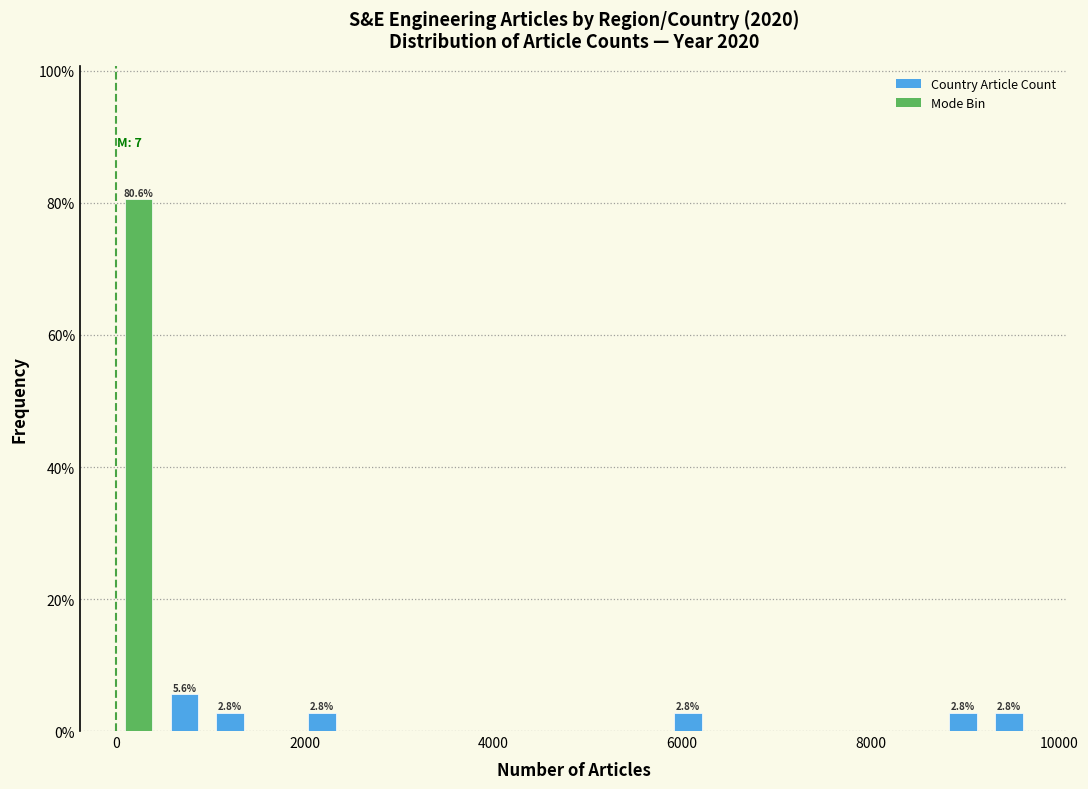

Around what value on the x-axis is the tallest bar? Give the approximate position of its centre, as read against the axis.

200